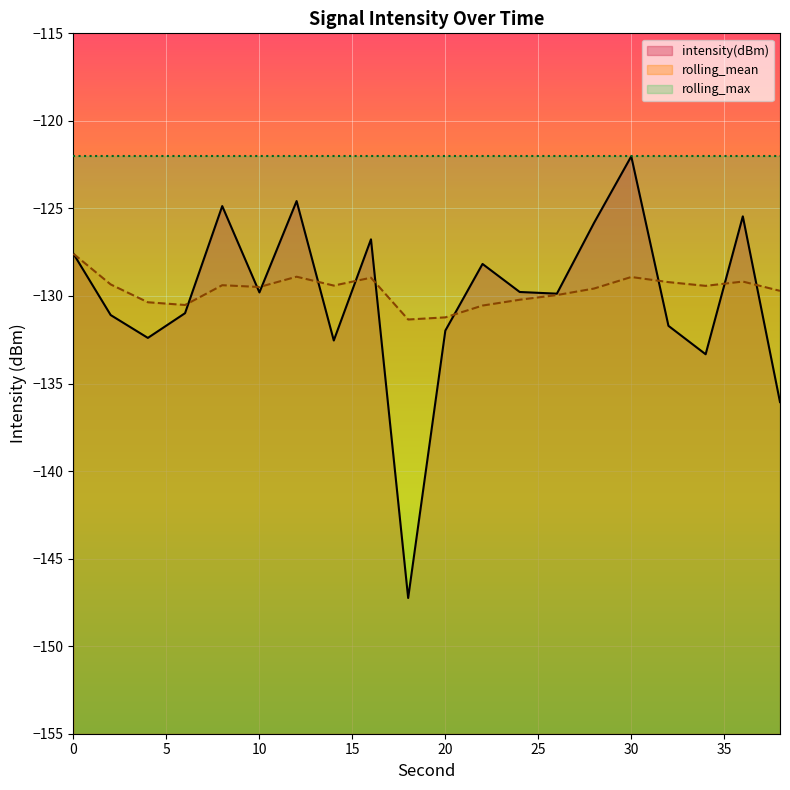

At which label is rolling_mean closest to -129?

16